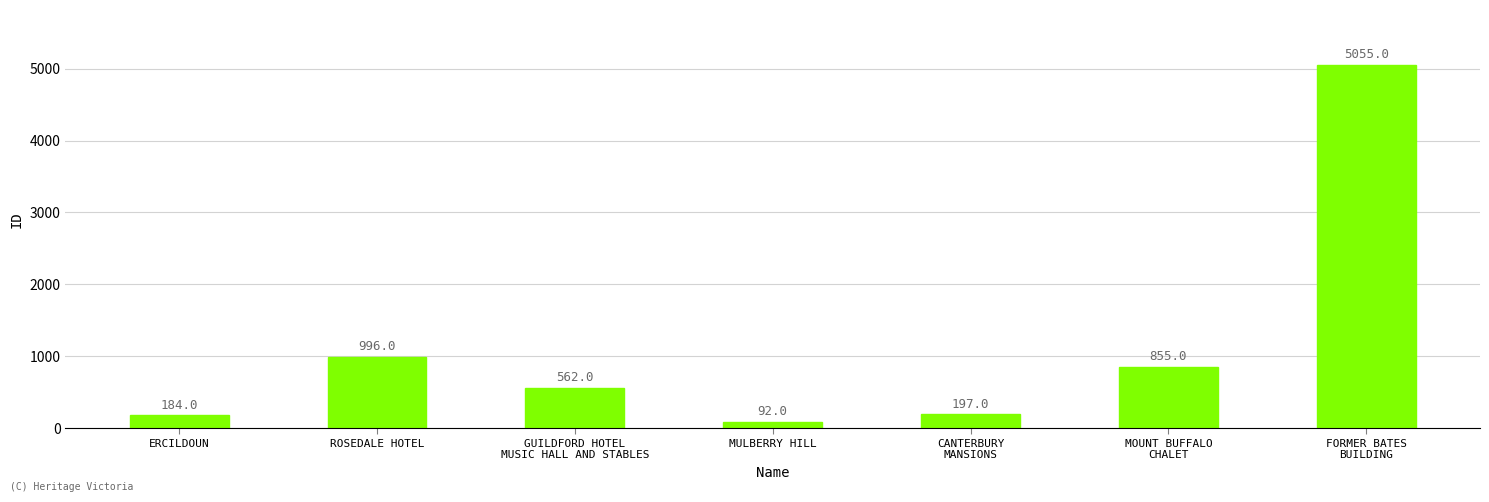

Which category has the lowest value across all series?

MULBERRY HILL